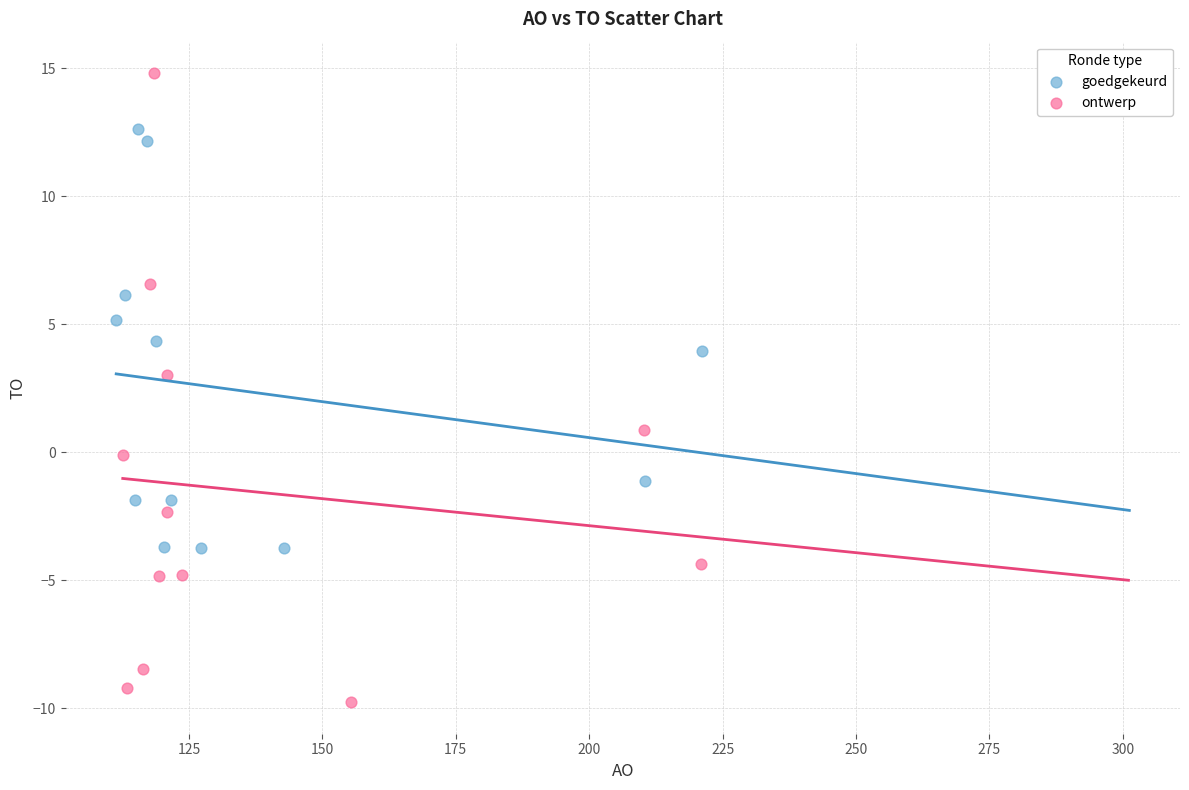

Which series contains the highest Y value?

ontwerp